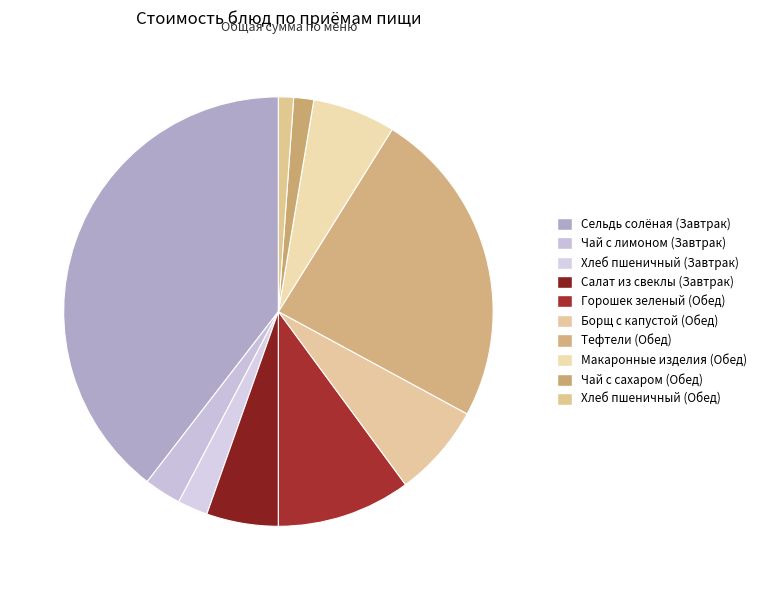

What percentage is the Чай с лимоном (Завтрак) slice, to the nearest percent?

3%